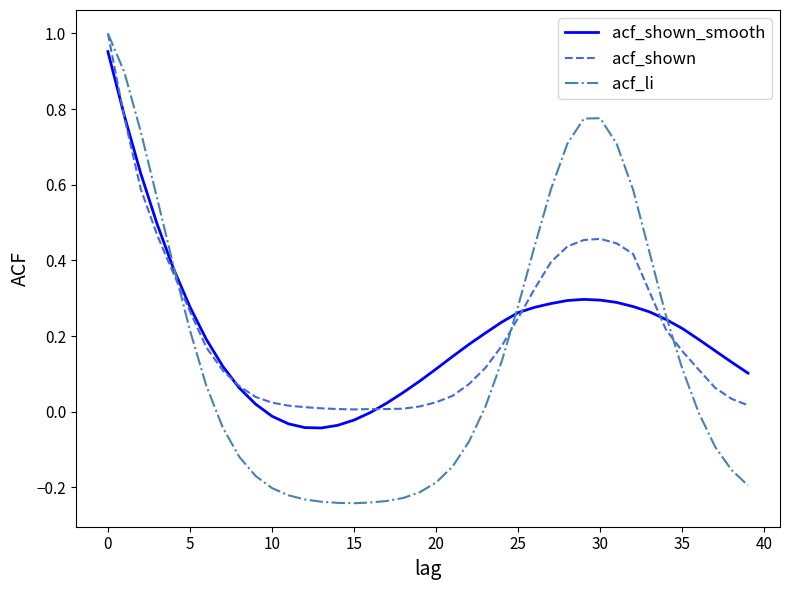

Which series has the largest range (max minus min)?

acf_li